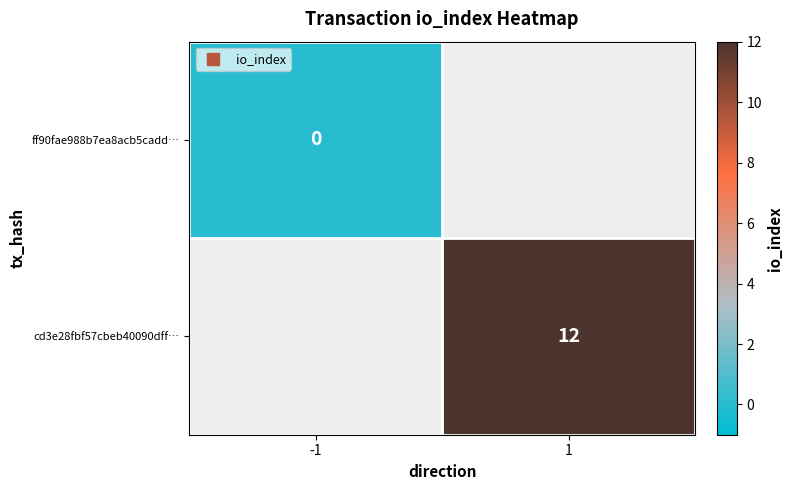

Which label corresponds to the largest value in the chart?

1